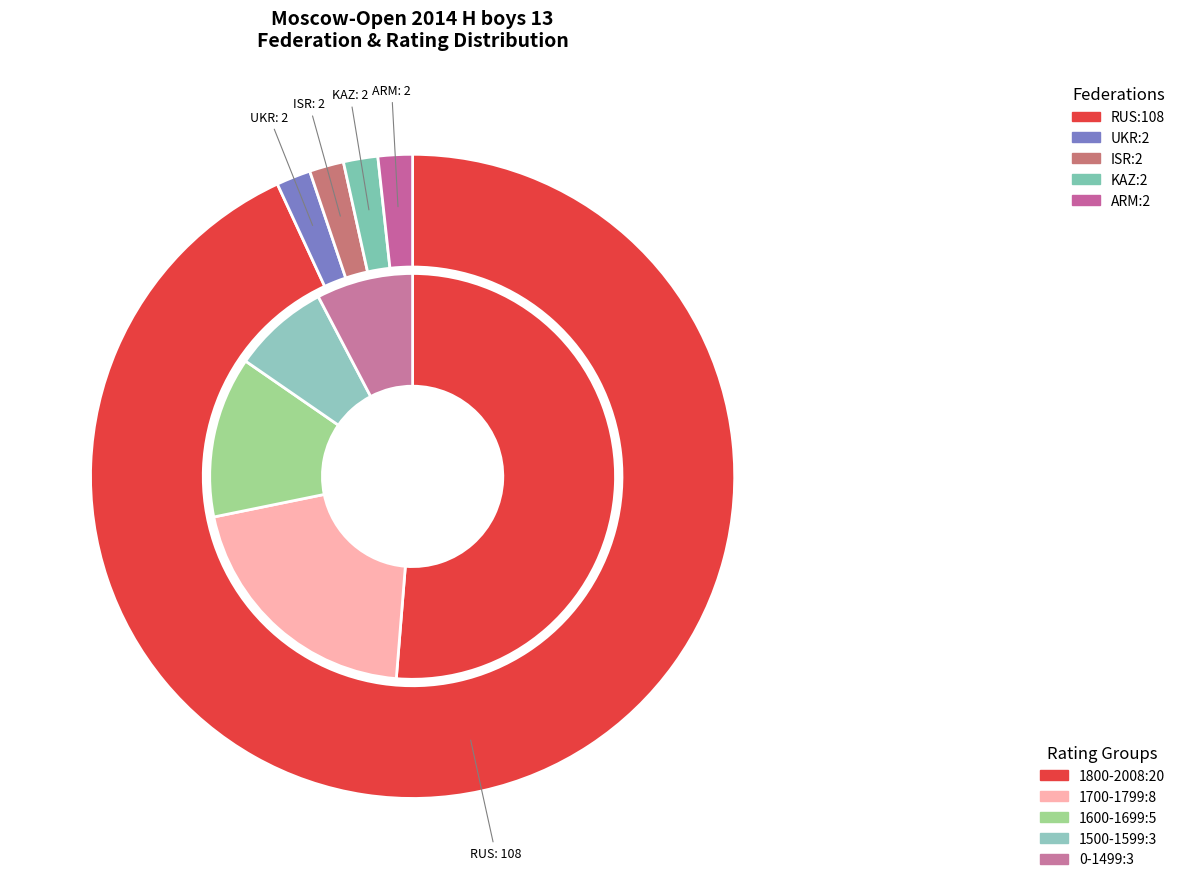

What is the change in value from RUS to ISR?

-106